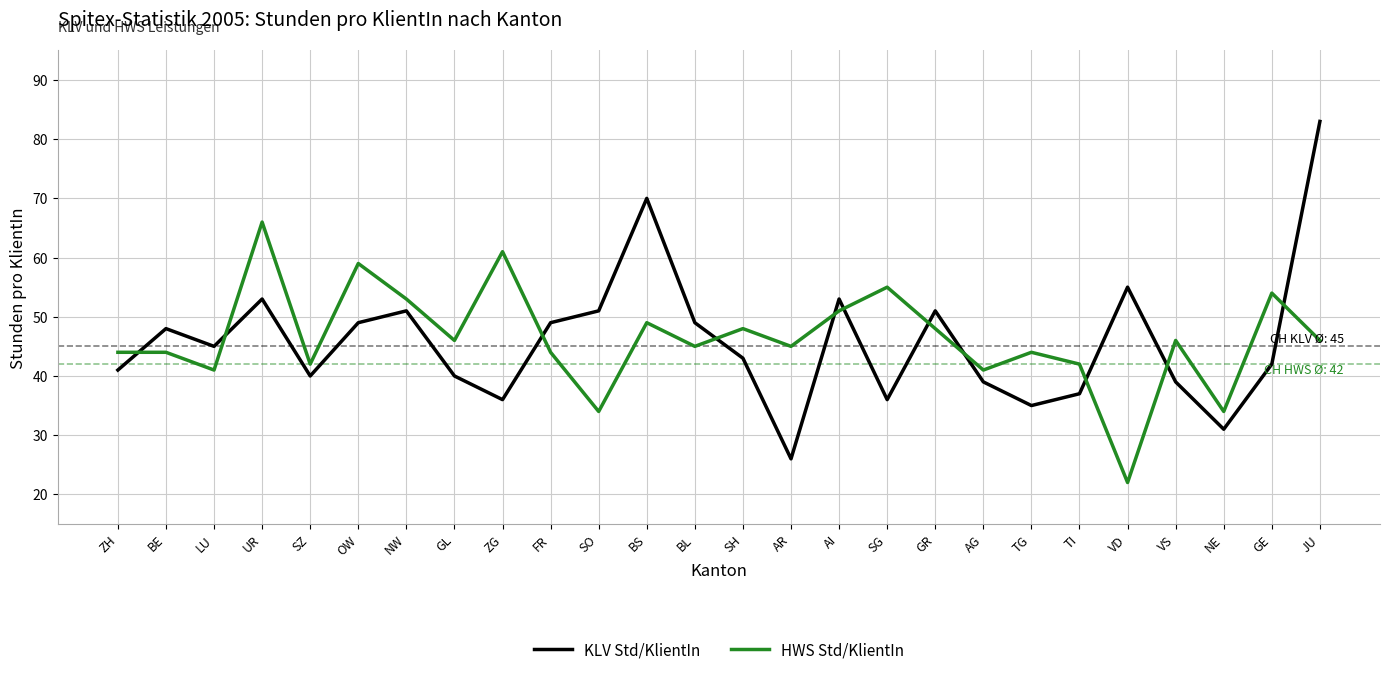

Reading left to right, extract all data points from this chart.

KLV Std/KlientIn: ZH=41	BE=48	LU=45	UR=53	SZ=40	OW=49	NW=51	GL=40	ZG=36	FR=49	SO=51	BS=70	BL=49	SH=43	AR=26	AI=53	SG=36	GR=51	AG=39	TG=35	TI=37	VD=55	VS=39	NE=31	GE=42	JU=83
HWS Std/KlientIn: ZH=44	BE=44	LU=41	UR=66	SZ=42	OW=59	NW=53	GL=46	ZG=61	FR=44	SO=34	BS=49	BL=45	SH=48	AR=45	AI=51	SG=55	GR=48	AG=41	TG=44	TI=42	VD=22	VS=46	NE=34	GE=54	JU=46